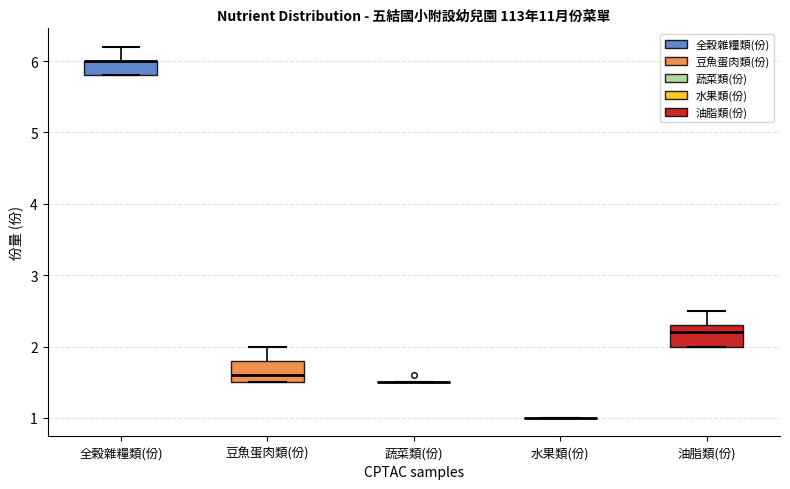

Reading left to right, read every box against the y-axis: the position of its median line, the range the box covers, and the ends of its whiskers. The values are not printed on the chart, so give them approximately, as read against the axis.

全榖雜糧類(份): median 6.0 (drawn on the box's upper edge), box 5.8 to 6.0, whiskers 5.8 to 6.2
豆魚蛋肉類(份): median 1.6, box 1.5 to 1.8, whiskers 1.5 to 2.0
蔬菜類(份): box collapsed to a line at 1.5, whiskers 1.5 to 1.5
水果類(份): box collapsed to a line at 1.0, whiskers 1.0 to 1.0
油脂類(份): median 2.2, box 2.0 to 2.3, whiskers 2.0 to 2.5